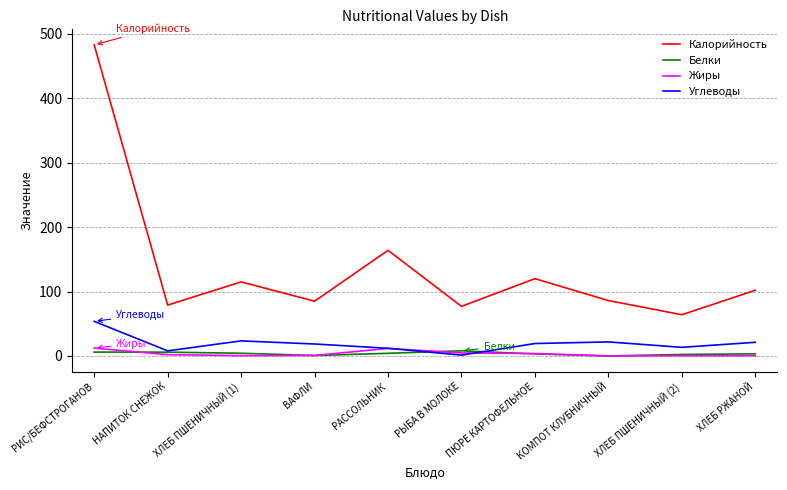

The Калорийность series shows 85.0 at ВАФЛИ. True or false?

True